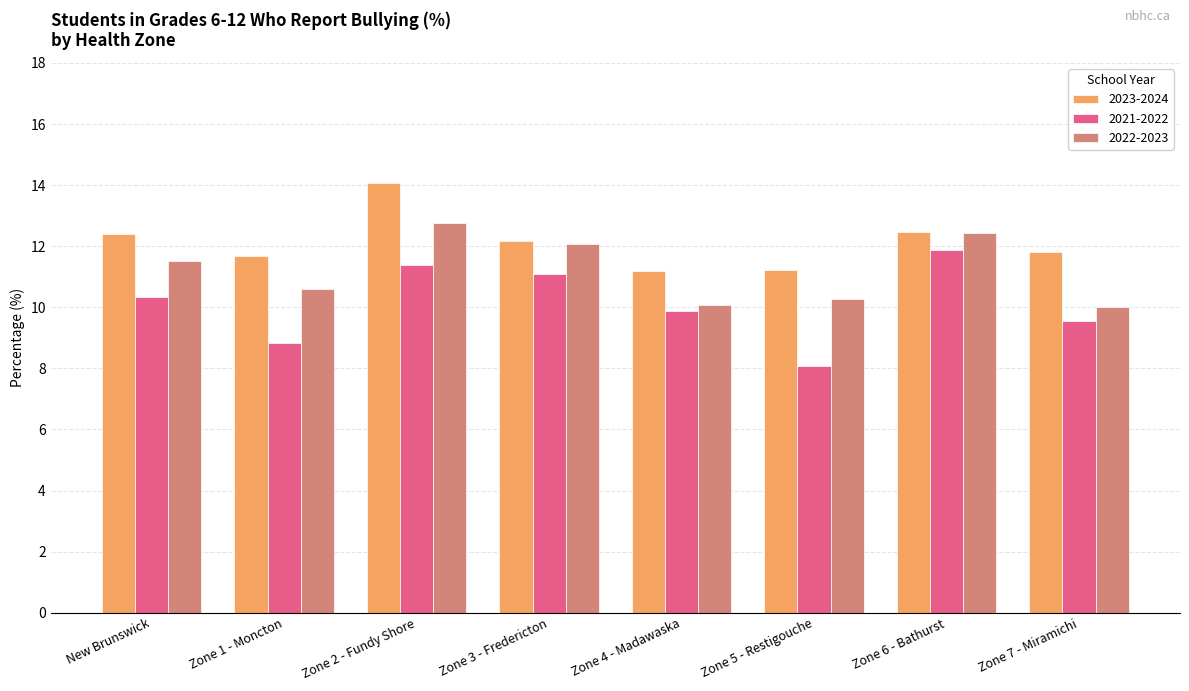

Count the number of data series in this chart.

3